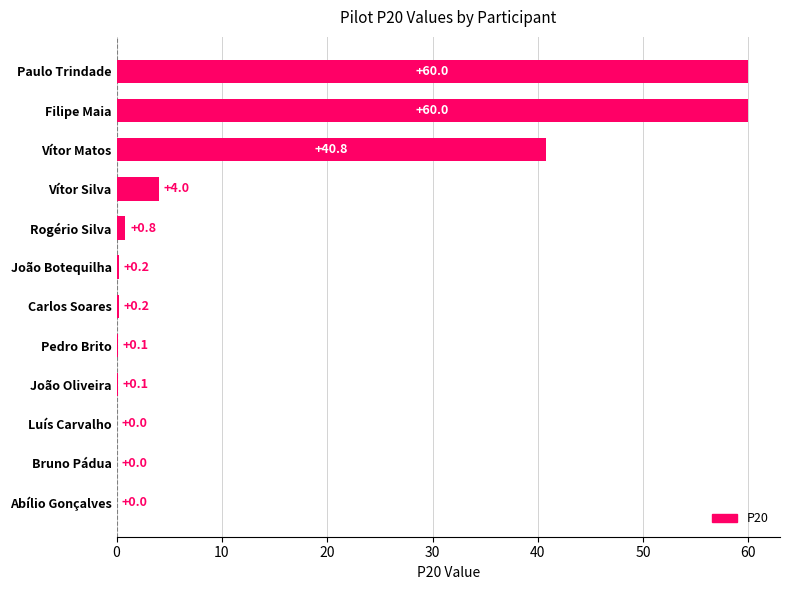

The value at Bruno Pádua is -29.5. True or false?

False